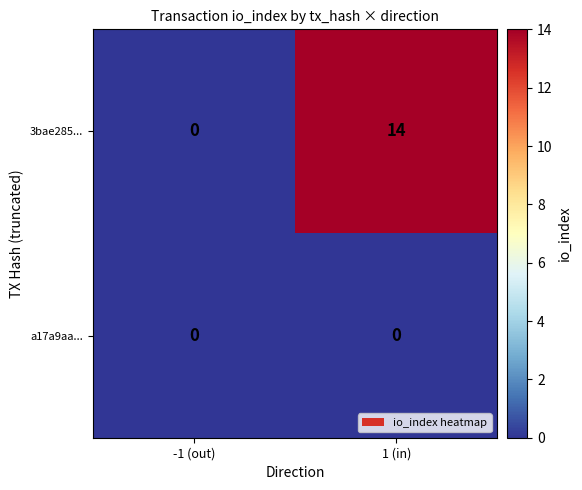

How many series are shown in this chart?

2